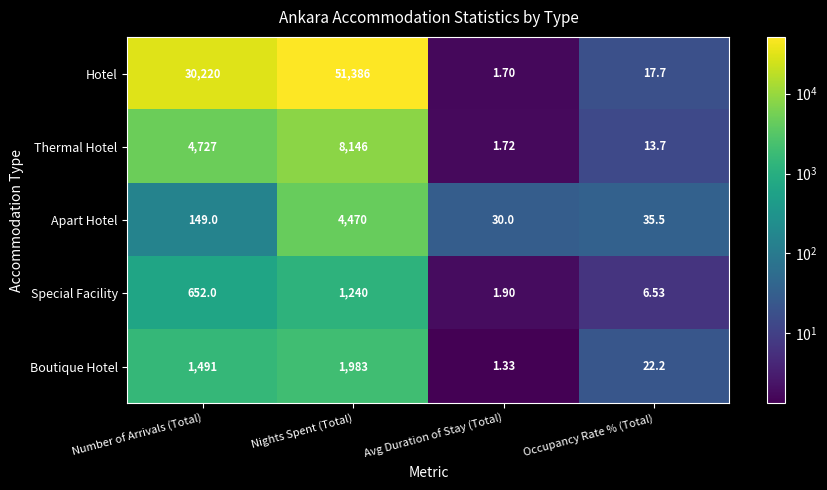

Between Number of Arrivals (Total) and Occupancy Rate % (Total), which series saw the biggest shift?

Hotel